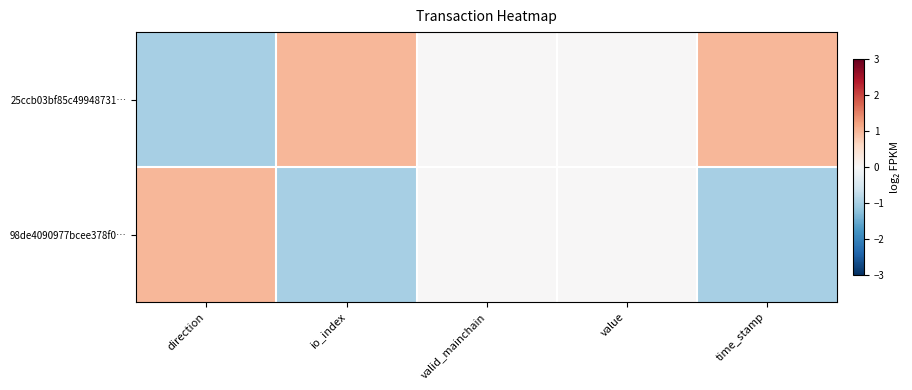

Between time_stamp and direction, which is larger?

time_stamp